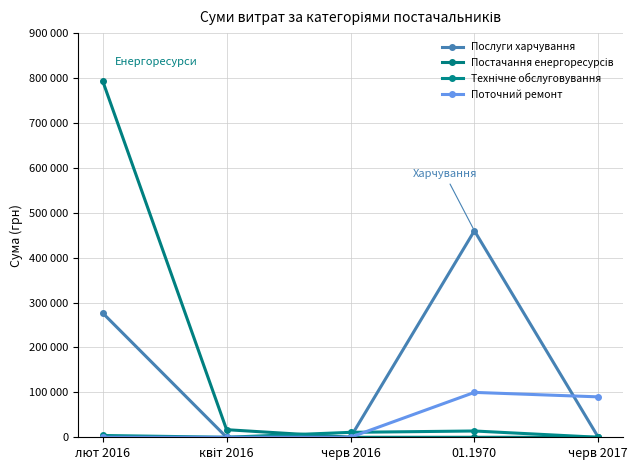

What is the label of the 2nd point from the right?

01.1970